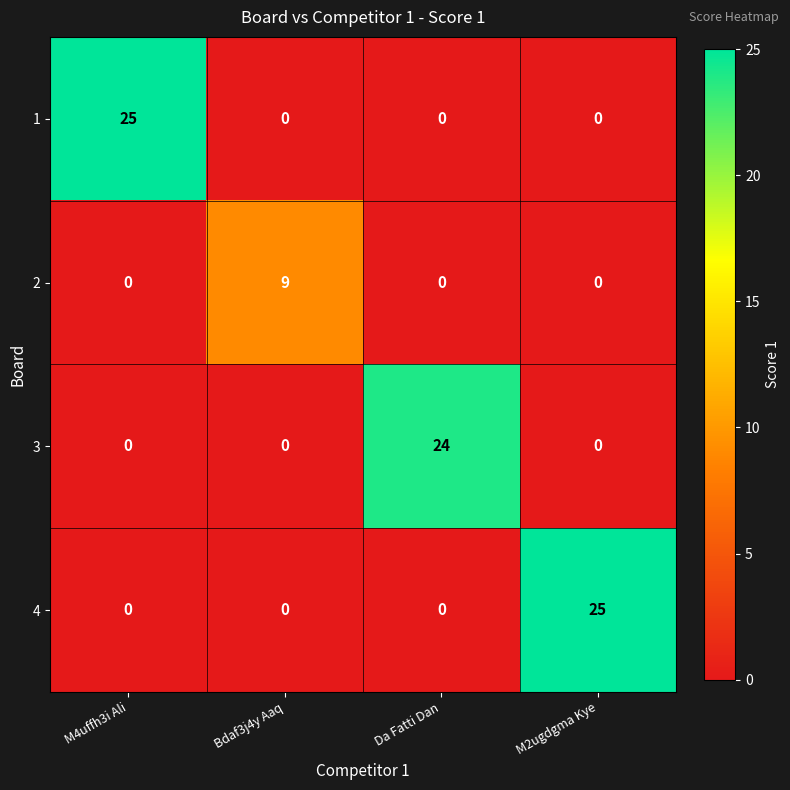

How many 2 values are between 0 and 9?

4